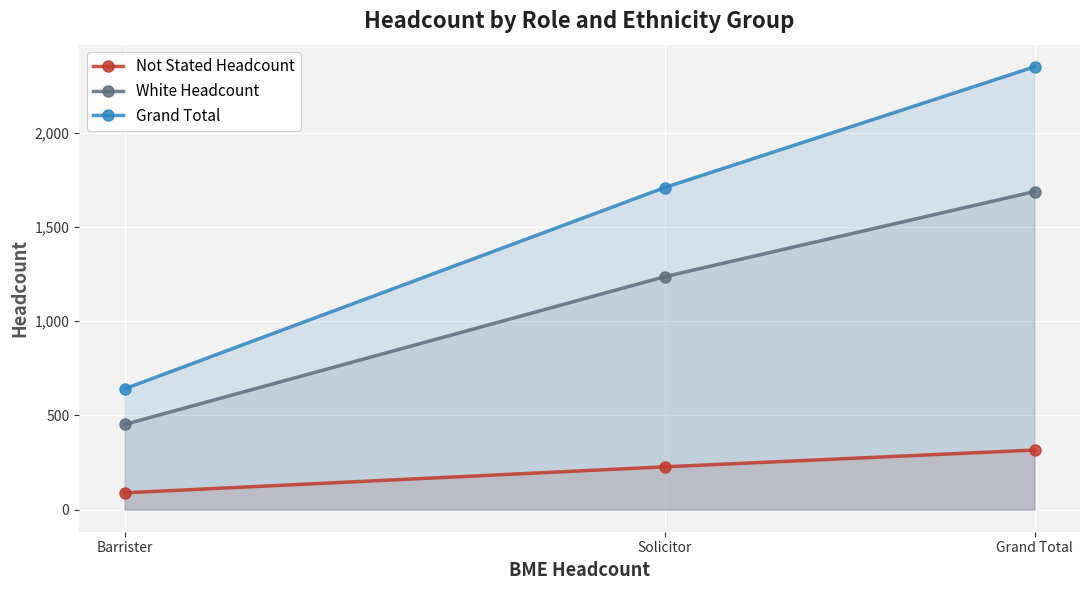

The White Headcount series shows 1688 at Grand Total. True or false?

True